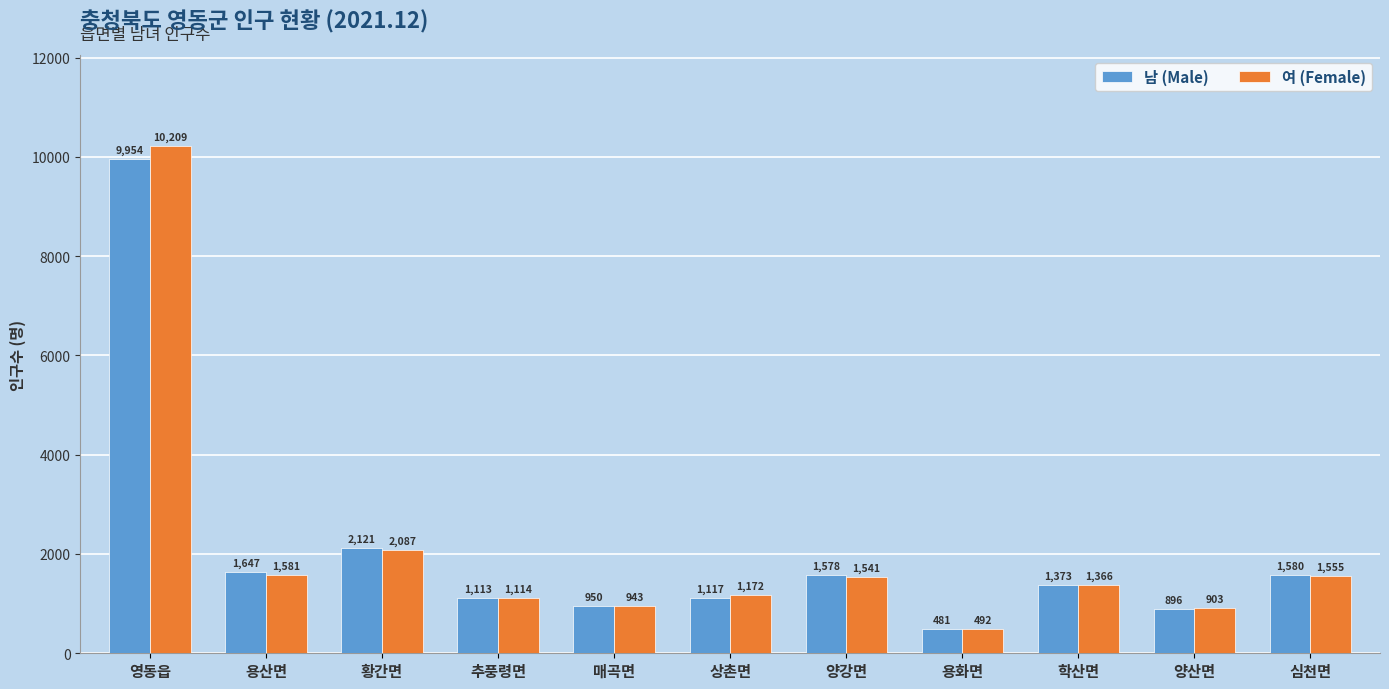

Rank the series by their maximum value, from lowest to highest.

남 (Male), 여 (Female)